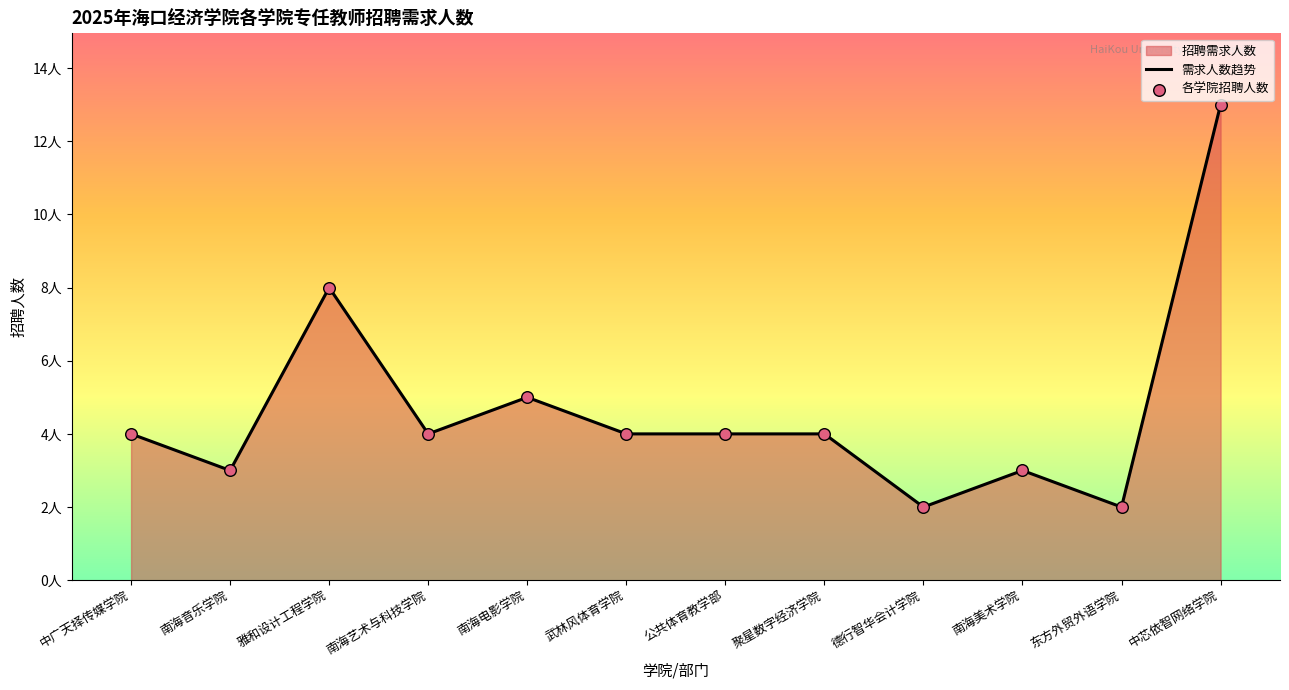

Which series contains the highest Y value?

需求人数趋势